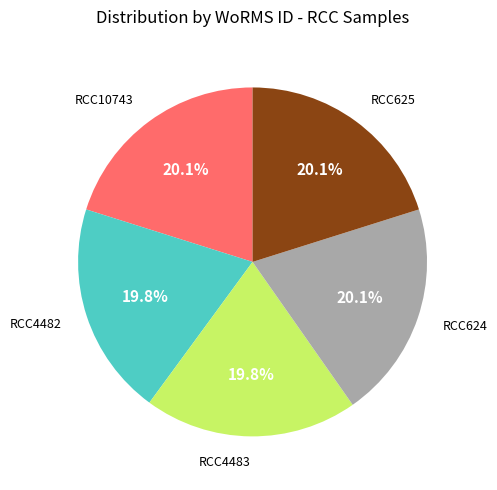

Is there any slice that represents more than half of the pie?

No